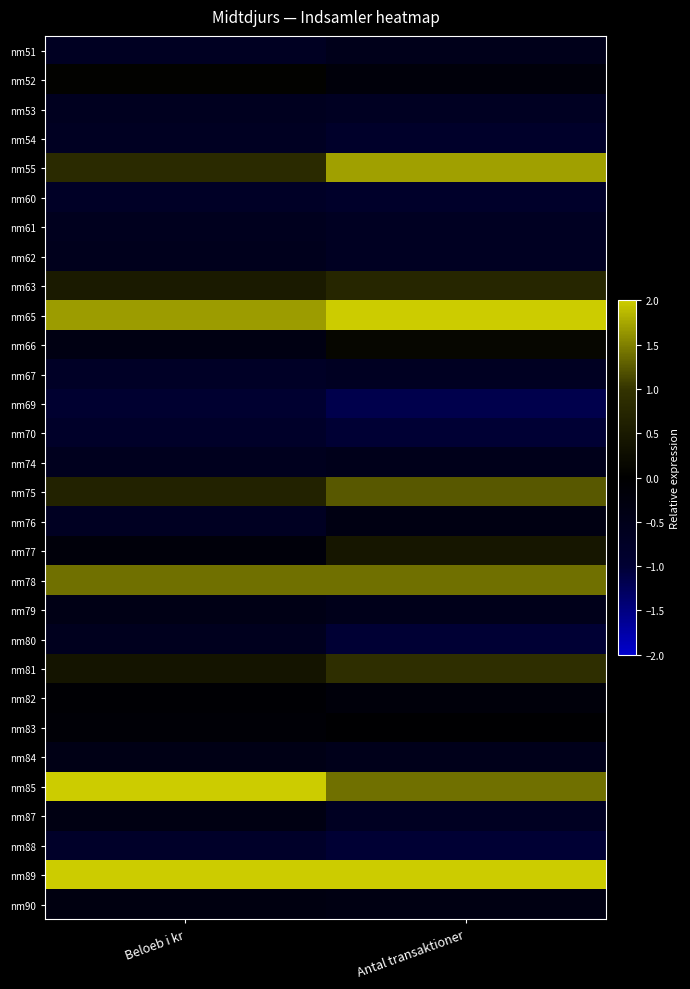

Reading right to left, what are all the values shown in this chart?

nm51: Antal transaktioner=-0.5	Beloeb i kr=-0.7
nm52: Antal transaktioner=-0.2	Beloeb i kr=0.0
nm53: Antal transaktioner=-0.7	Beloeb i kr=-0.6
nm54: Antal transaktioner=-0.8	Beloeb i kr=-0.7
nm55: Antal transaktioner=1.7	Beloeb i kr=0.8
nm60: Antal transaktioner=-0.8	Beloeb i kr=-0.7
nm61: Antal transaktioner=-0.7	Beloeb i kr=-0.6
nm62: Antal transaktioner=-0.7	Beloeb i kr=-0.5
nm63: Antal transaktioner=0.8	Beloeb i kr=0.5
nm65: Antal transaktioner=2.0	Beloeb i kr=1.7
nm66: Antal transaktioner=0.1	Beloeb i kr=-0.4
nm67: Antal transaktioner=-0.7	Beloeb i kr=-0.7
nm69: Antal transaktioner=-1.2	Beloeb i kr=-0.9
nm70: Antal transaktioner=-1.0	Beloeb i kr=-0.8
nm74: Antal transaktioner=-0.5	Beloeb i kr=-0.6
nm75: Antal transaktioner=1.2	Beloeb i kr=0.7
nm76: Antal transaktioner=-0.4	Beloeb i kr=-0.7
nm77: Antal transaktioner=0.4	Beloeb i kr=-0.2
nm78: Antal transaktioner=1.4	Beloeb i kr=1.4
nm79: Antal transaktioner=-0.5	Beloeb i kr=-0.4
nm80: Antal transaktioner=-1.0	Beloeb i kr=-0.6
nm81: Antal transaktioner=0.9	Beloeb i kr=0.4
nm82: Antal transaktioner=-0.2	Beloeb i kr=-0.1
nm83: Antal transaktioner=-0.0	Beloeb i kr=-0.1
nm84: Antal transaktioner=-0.5	Beloeb i kr=-0.4
nm85: Antal transaktioner=1.4	Beloeb i kr=3.1
nm87: Antal transaktioner=-0.7	Beloeb i kr=-0.4
nm88: Antal transaktioner=-1.0	Beloeb i kr=-0.8
nm89: Antal transaktioner=2.5	Beloeb i kr=2.7
nm90: Antal transaktioner=-0.4	Beloeb i kr=-0.3